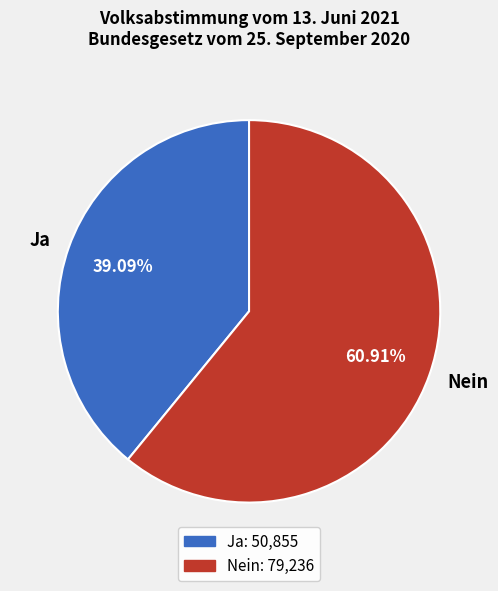

Approximately how many times larger is the value at Nein compared to Ja?

1.6